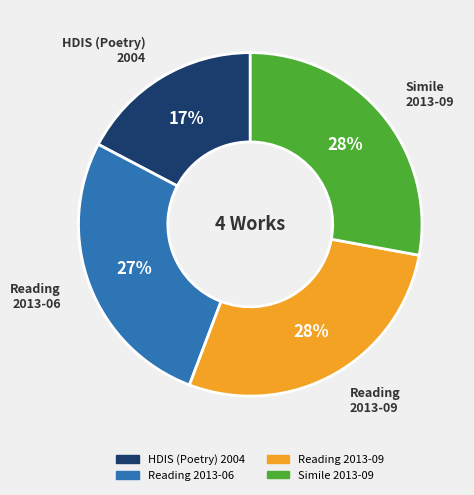

To the nearest percent, what is the combined percentage of Reading 2013-06 and Reading 2013-09?

55%